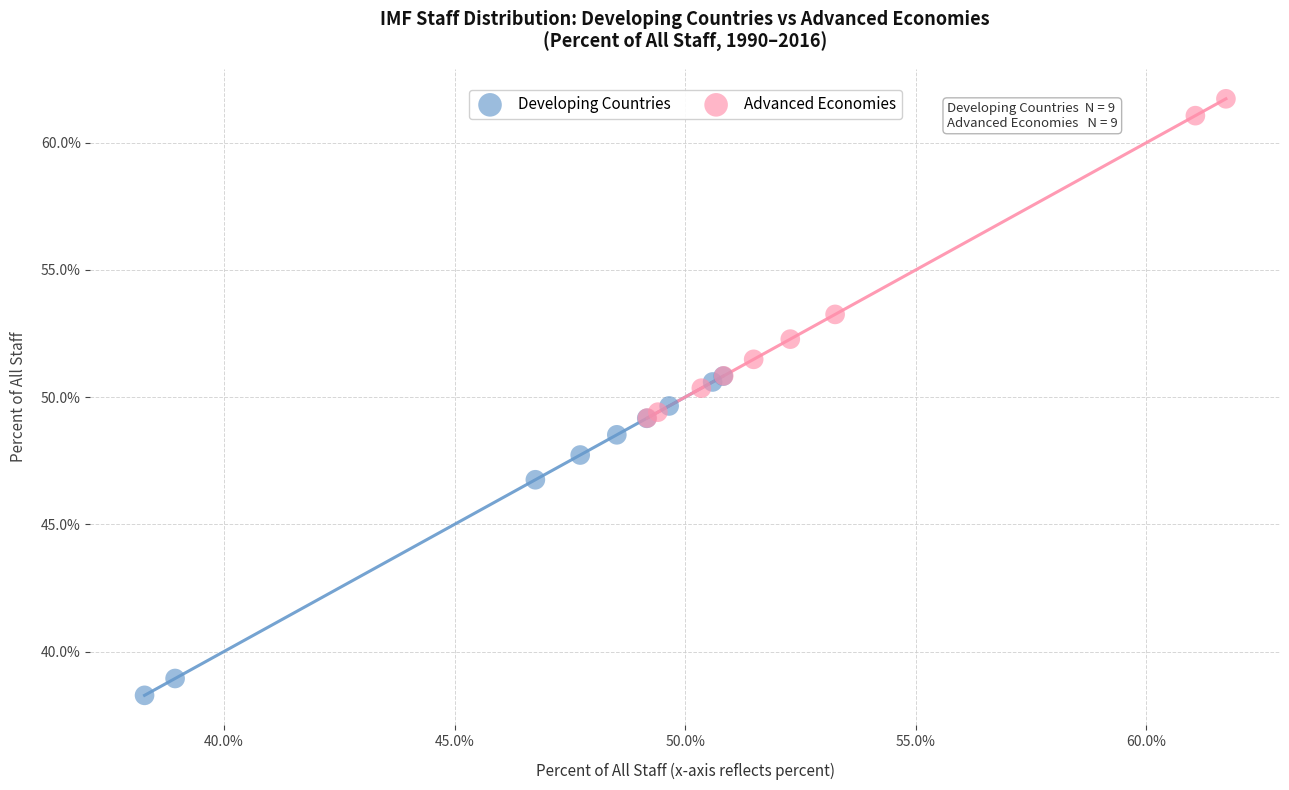

Which series contains the lowest Y value?

Developing Countries